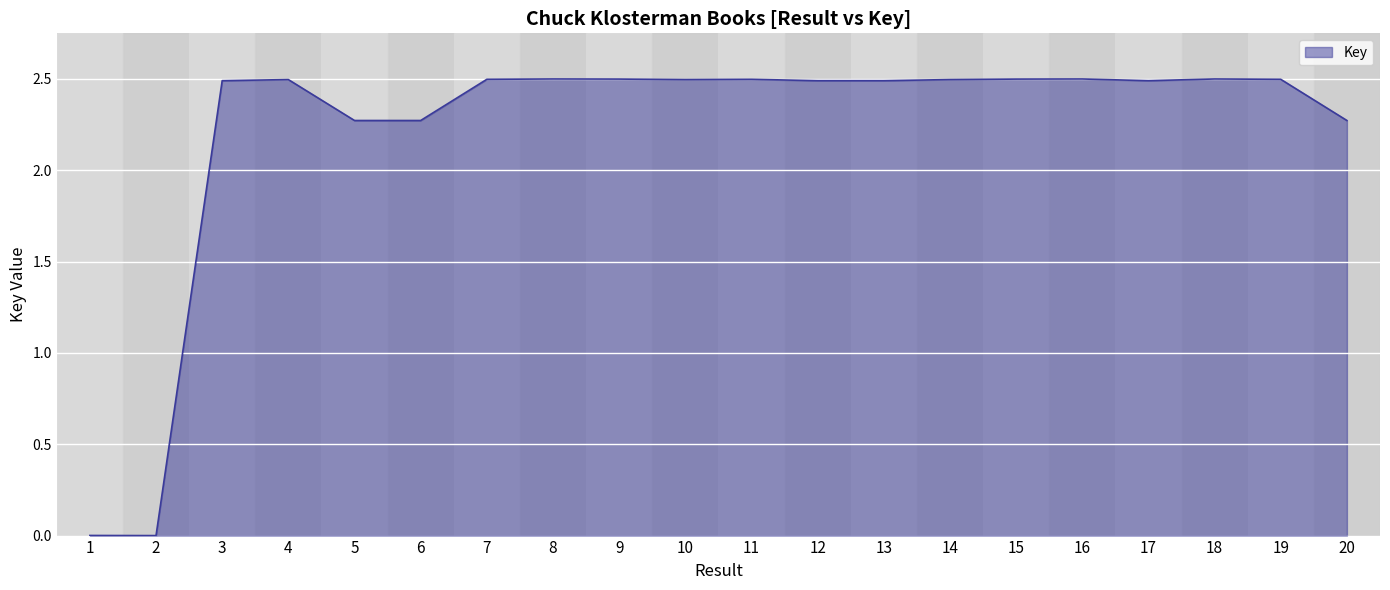

Where does the data first go above 2?

3